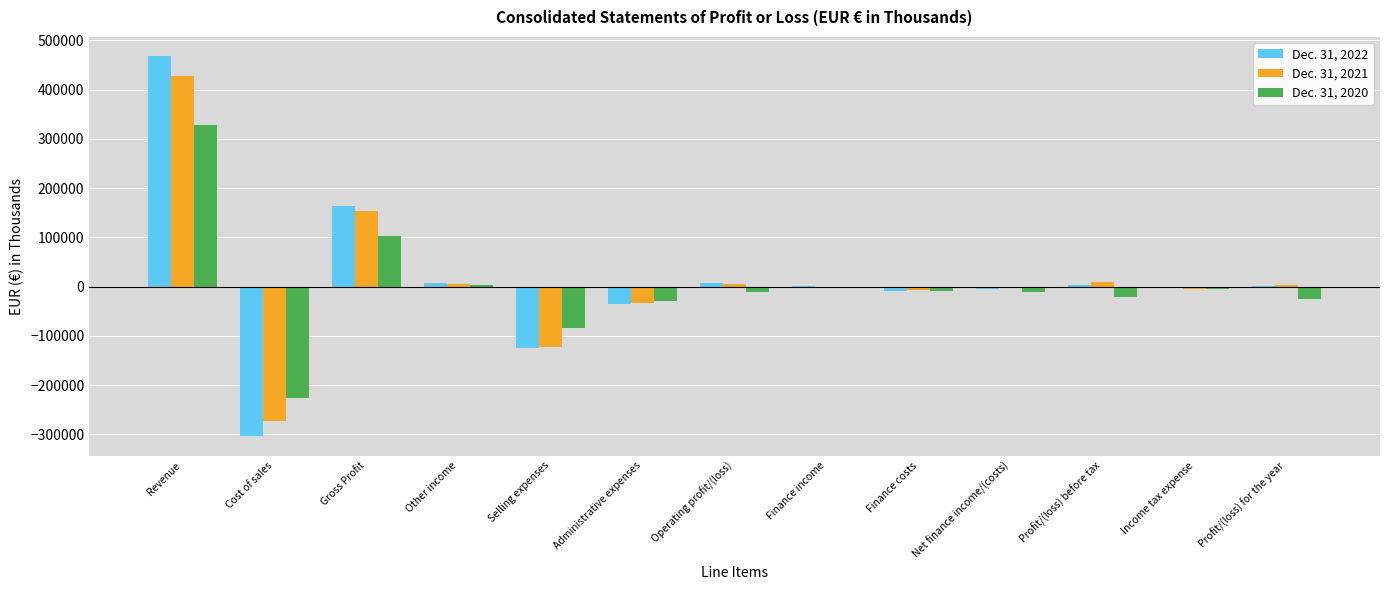

What are all the series names shown in the legend?

Dec. 31, 2022, Dec. 31, 2021, Dec. 31, 2020